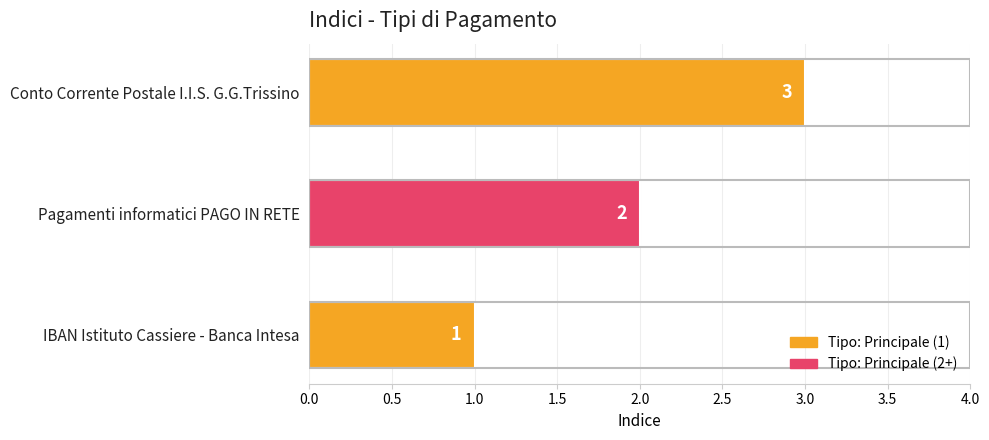

What is the maximum value shown in the chart?

3